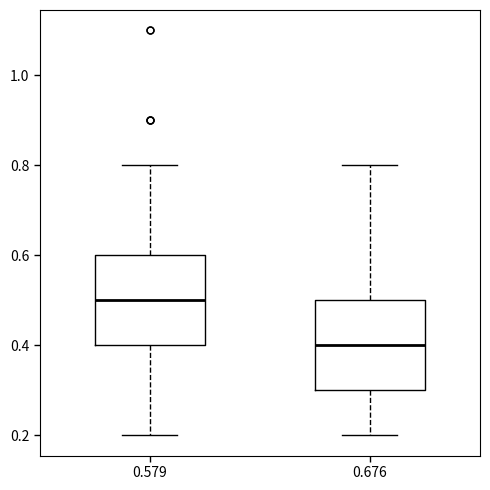

Reading left to right, transcribe this box plot: for each box, give where its median line is, the range the box spans, and where its two whiskers end, as read against the y-axis. The values are not printed on the chart, so give them approximately, as read against the axis.

0.579: median 0.5, box 0.4 to 0.6, whiskers 0.2 to 0.8
0.676: median 0.4, box 0.3 to 0.5, whiskers 0.2 to 0.8